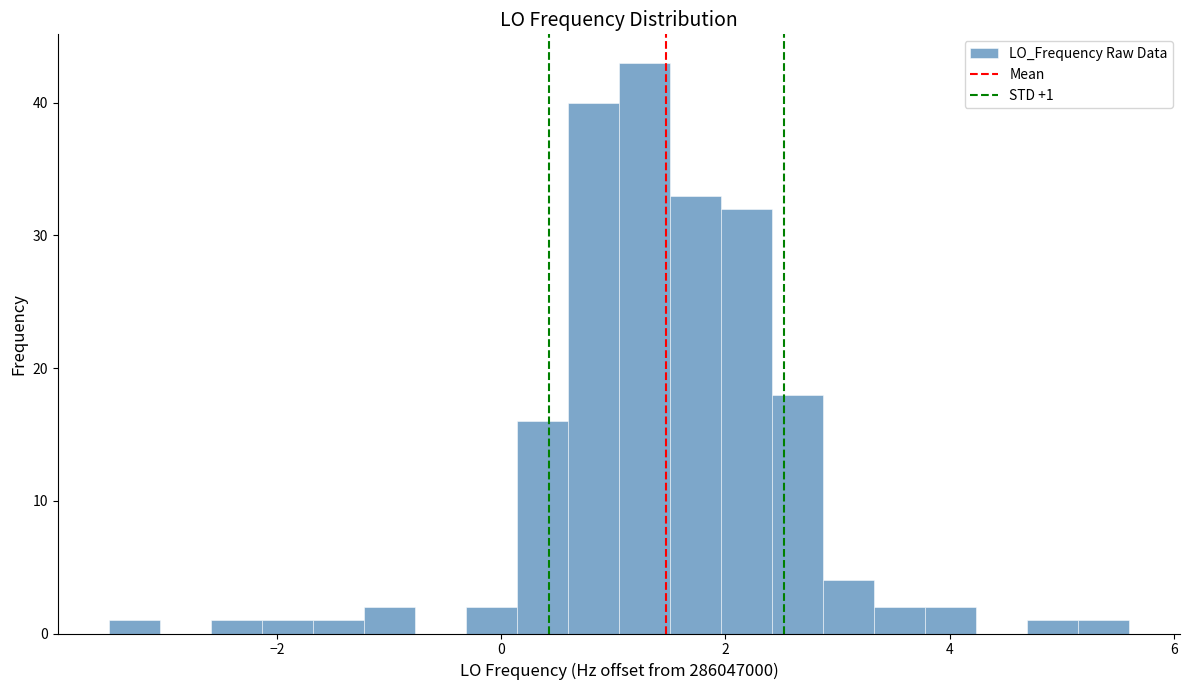

Around what value on the x-axis is the tallest bar? Give the approximate position of its centre, as read against the axis.

1.2